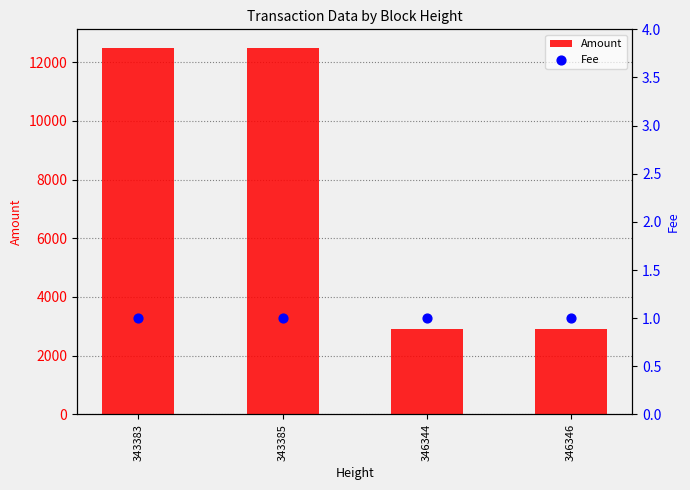

At which category is the sum across all series the highest?

343383